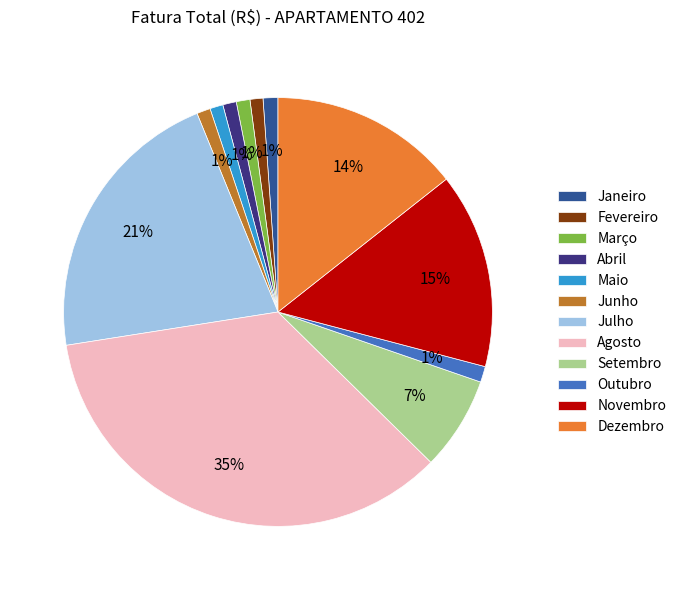

Is the sum of Dezembro and Março greater than half?

No